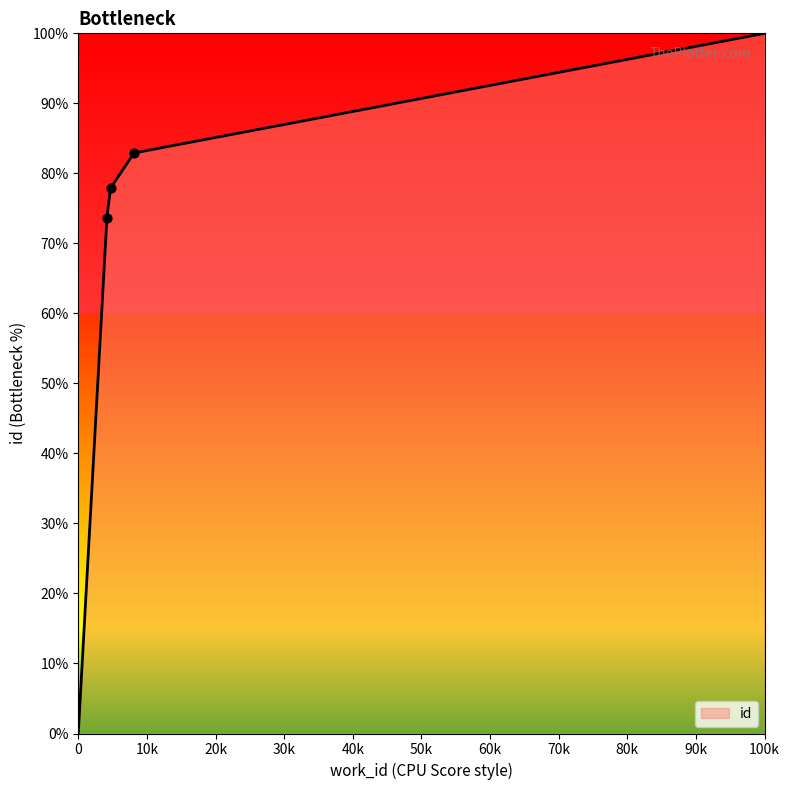

What is the change in value from 4167 to 8132?

+9.2